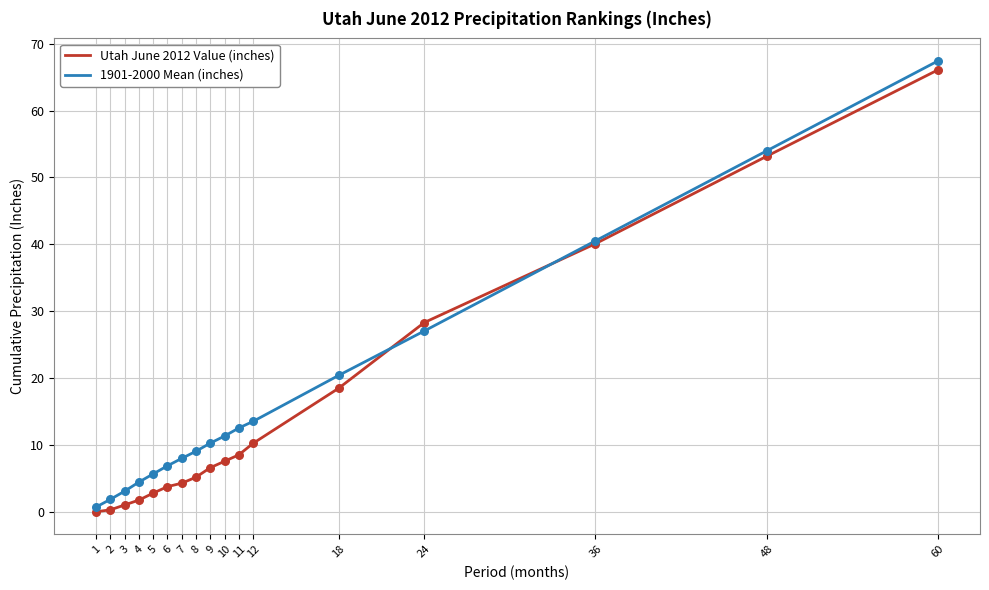

Between 8 and 60, which series saw the biggest shift?

Utah June 2012 Value (inches)